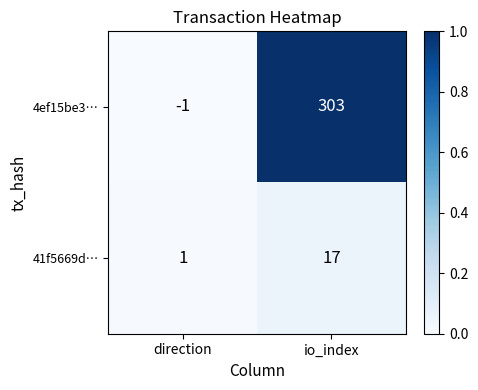

Count the number of data series in this chart.

2